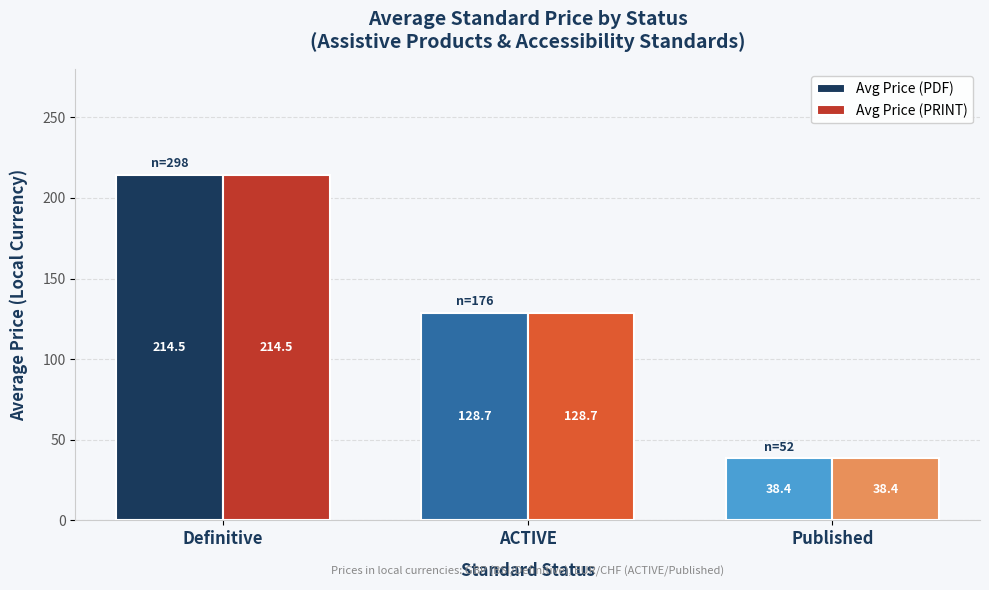

True or false: Avg Price (PDF) has a value of 38.4 at Published.

True